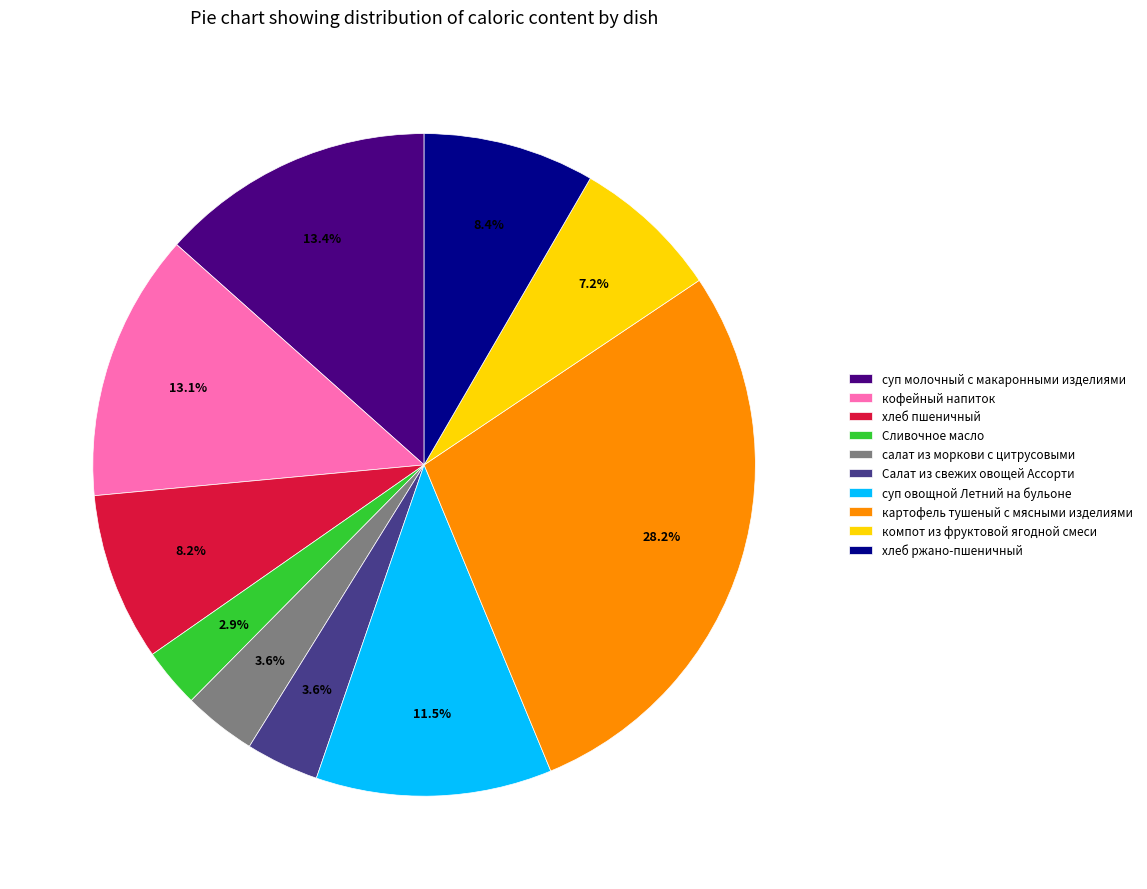

What portion of the pie excludes суп молочный с макаронными изделиями?

86.6%